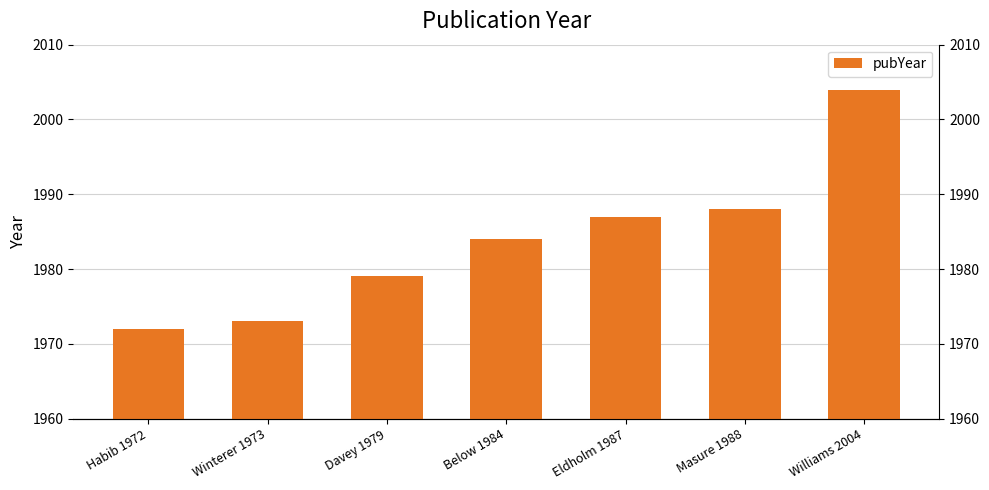

Reading right to left, transcribe all the data shown in this chart.

Williams 2004=2004	Masure 1988=1988	Eldholm 1987=1987	Below 1984=1984	Davey 1979=1979	Winterer 1973=1973	Habib 1972=1972